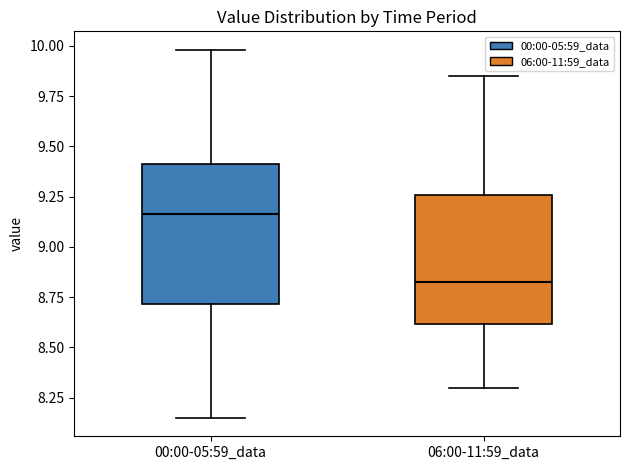

Reading left to right, read every box against the y-axis: the position of its median line, the range the box covers, and the ends of its whiskers. The values are not printed on the chart, so give them approximately, as read against the axis.

00:00-05:59_data: median 9.15, box 8.70 to 9.40, whiskers 8.15 to 10.00
06:00-11:59_data: median 8.85, box 8.60 to 9.25, whiskers 8.30 to 9.85